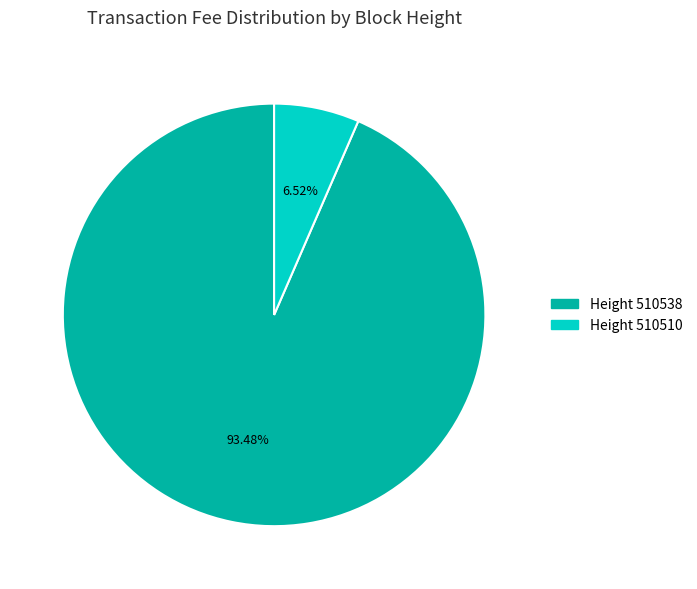

Is there a majority slice in this chart?

Yes